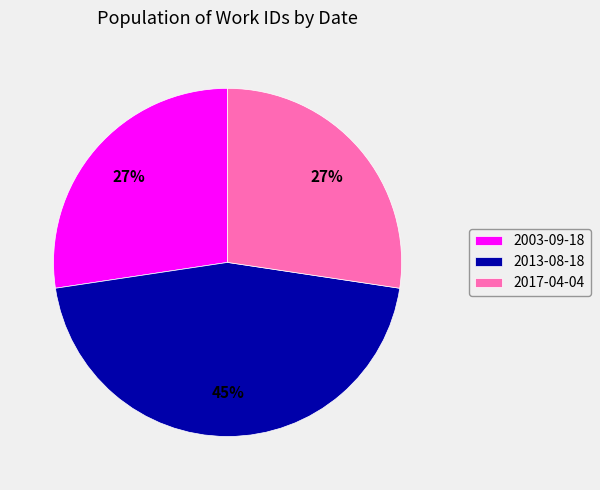

How many segments does this pie chart have?

3